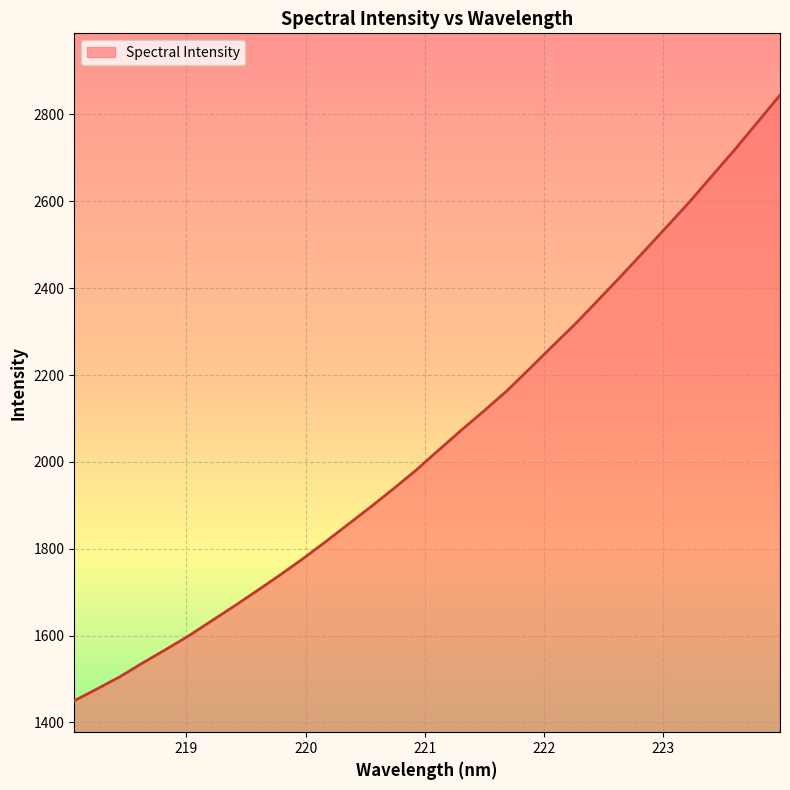

What is the difference between the maximum and minimum values?

1394.4